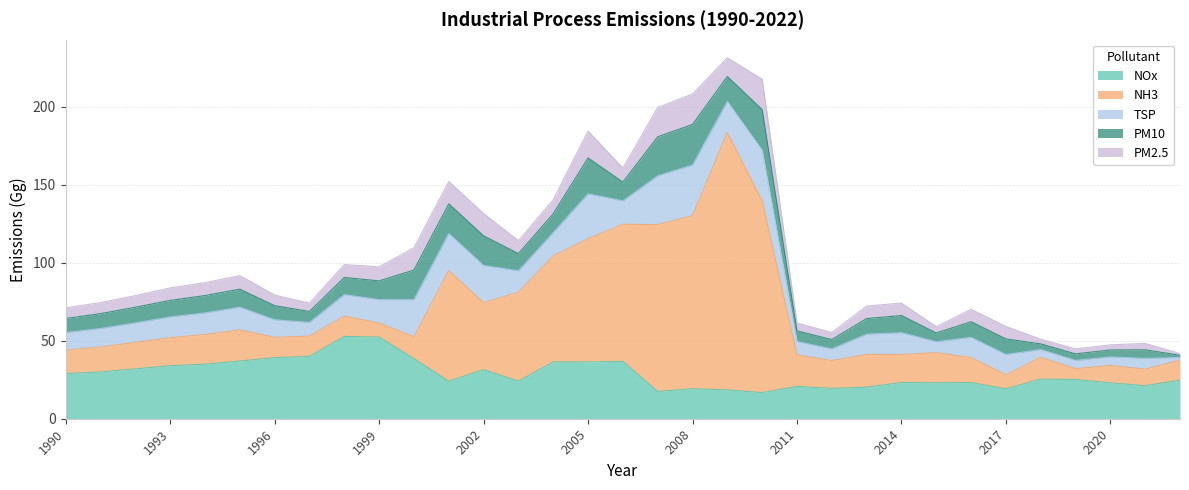

How many interior local peaks does the PM10 series have?

6